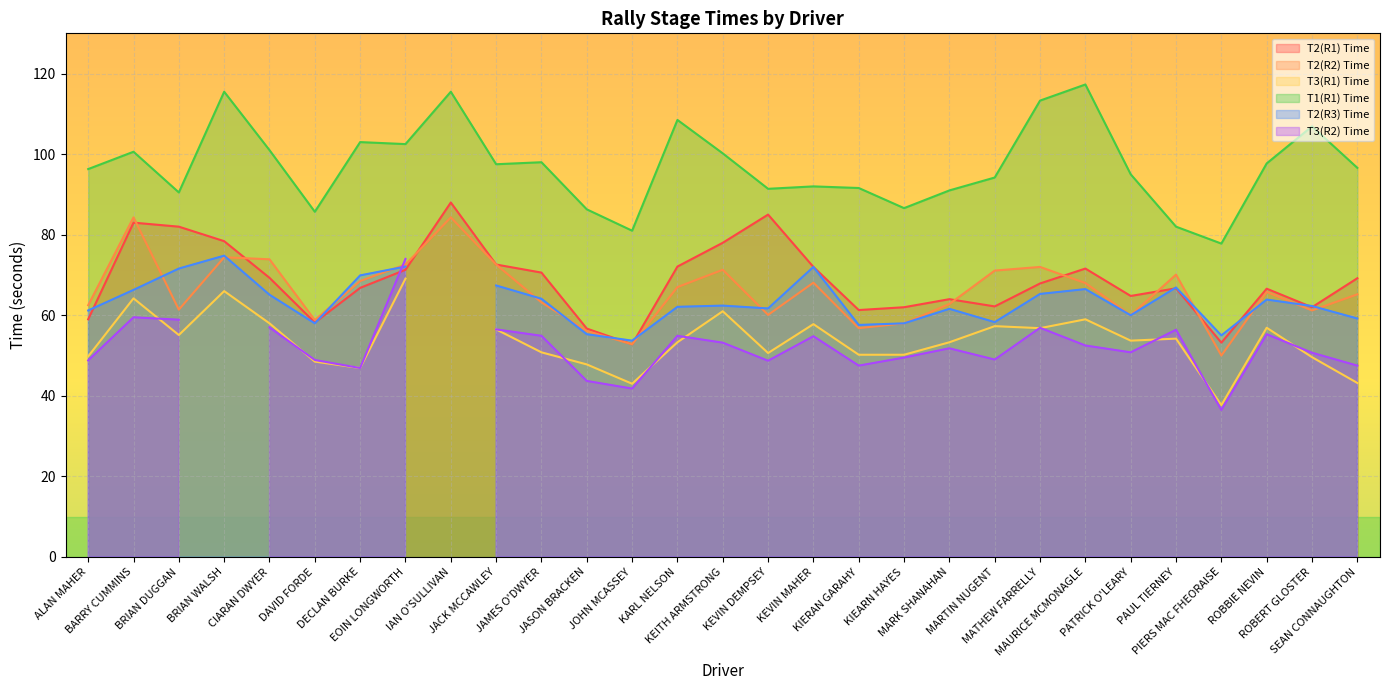

The T1(R1) Time series shows 63.7 at KEVIN MAHER. True or false?

False